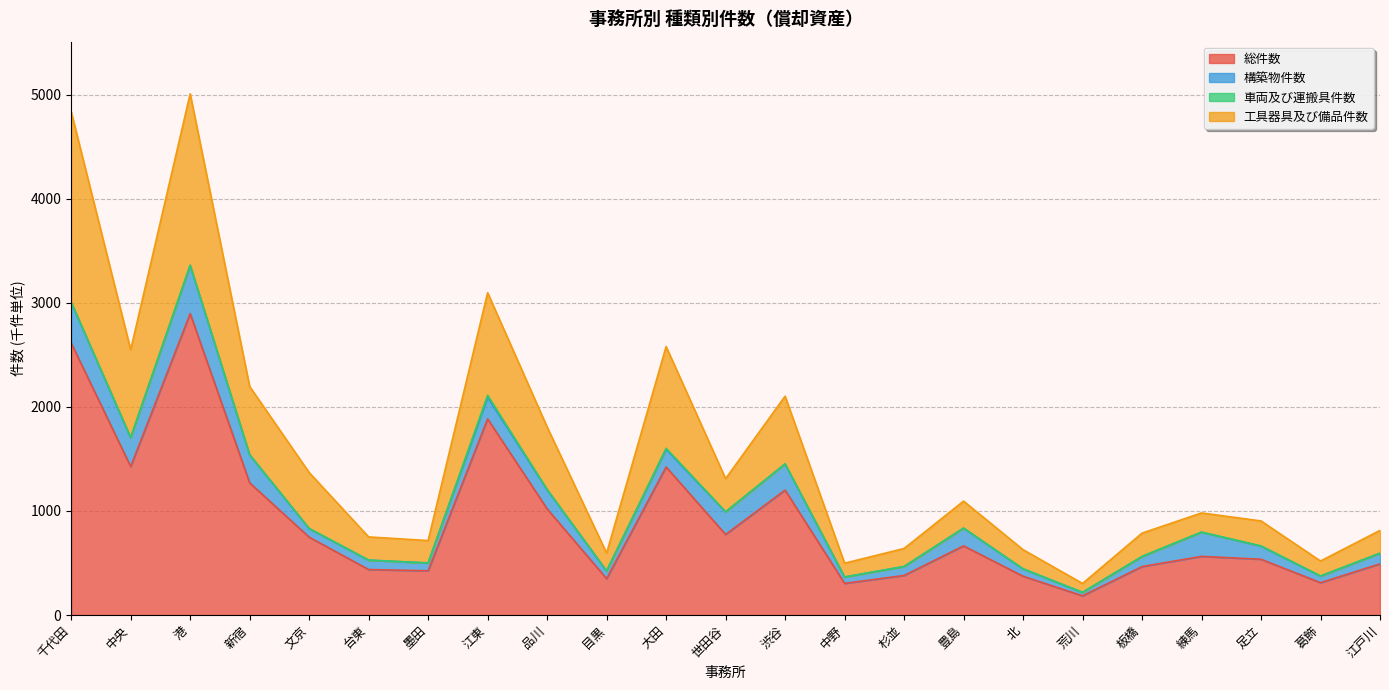

Does the chart display data point markers on the line(s)?

No